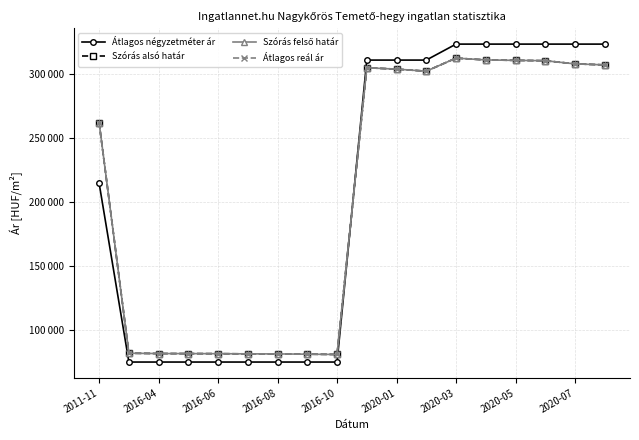

What are all the series names shown in the legend?

Átlagos négyzetméter ár, Szórás alsó határ, Szórás felső határ, Átlagos reál ár